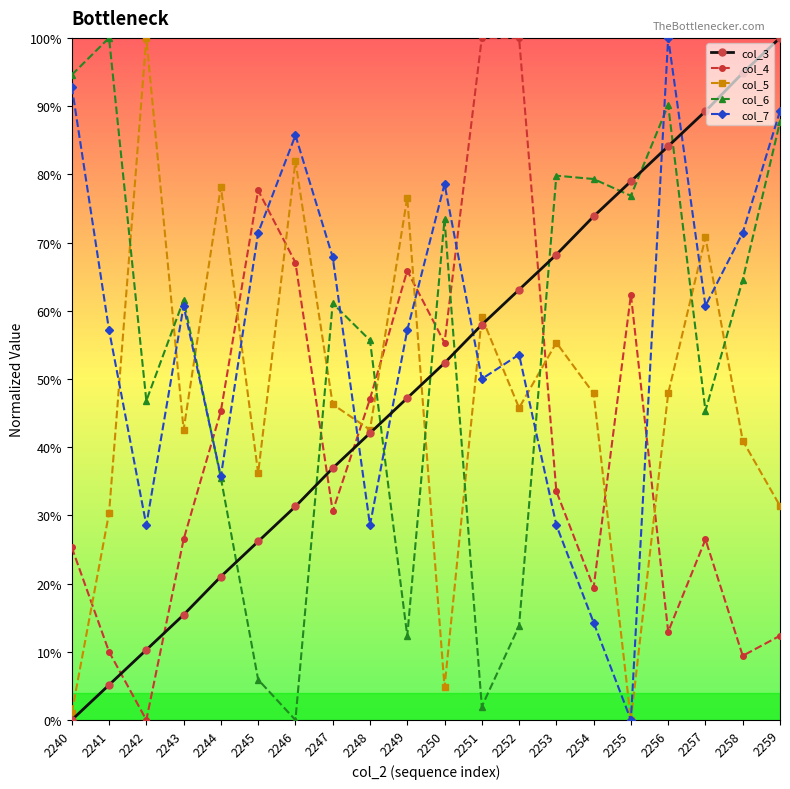

True or false: col_5 has a value of 64.7 at 2243.

False